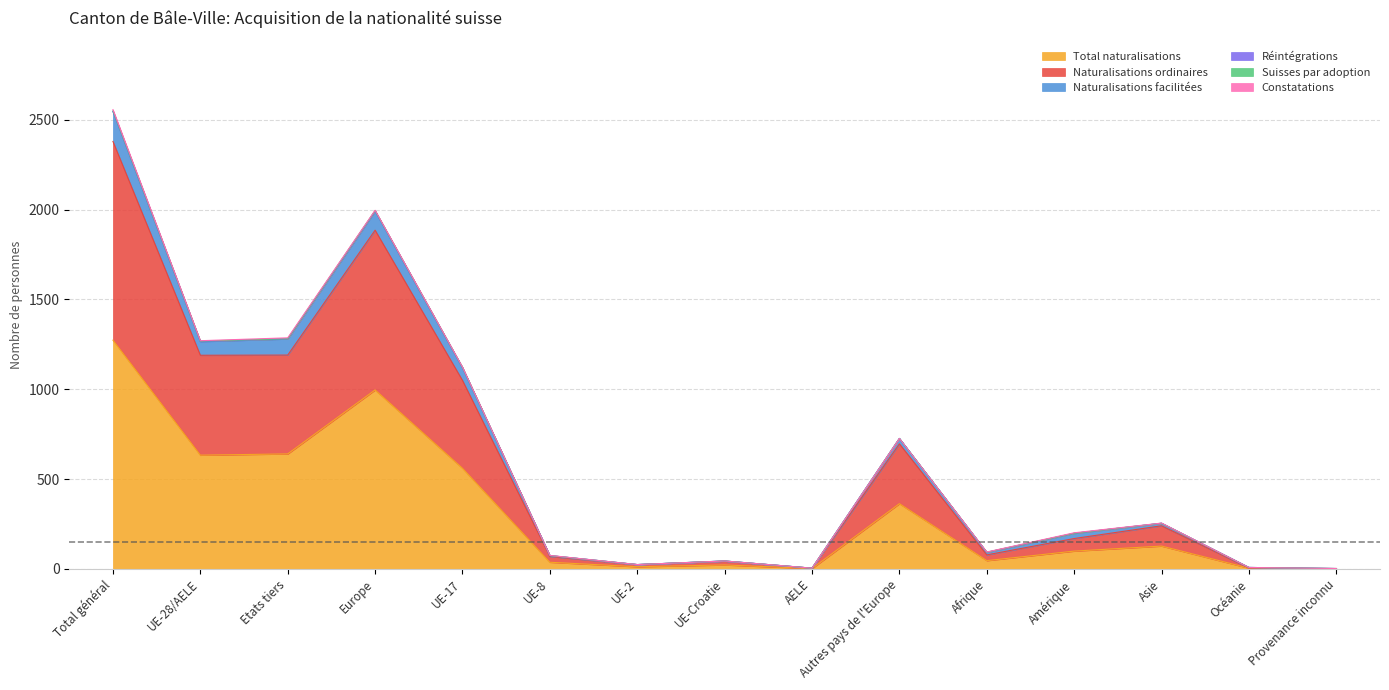

What is the smallest value displayed?

1